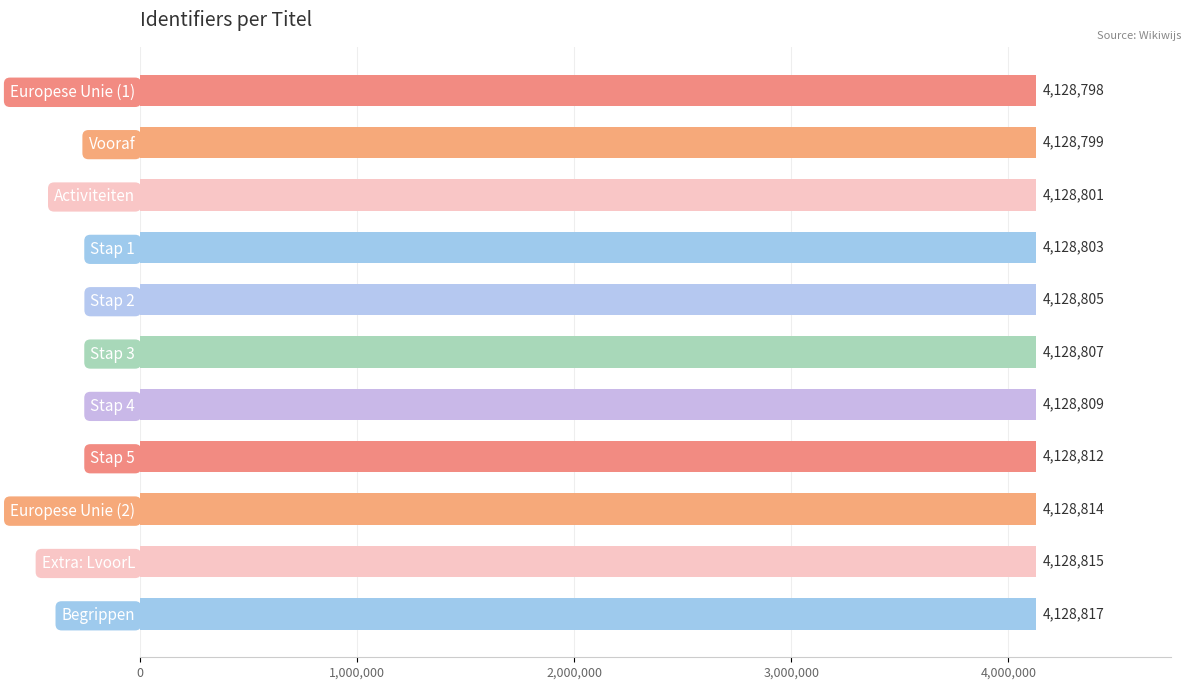

Rank the categories by value from highest to lowest.

Begrippen, Extra: LvoorL, Europese Unie (2), Stap 5, Stap 4, Stap 3, Stap 2, Stap 1, Activiteiten, Vooraf, Europese Unie (1)